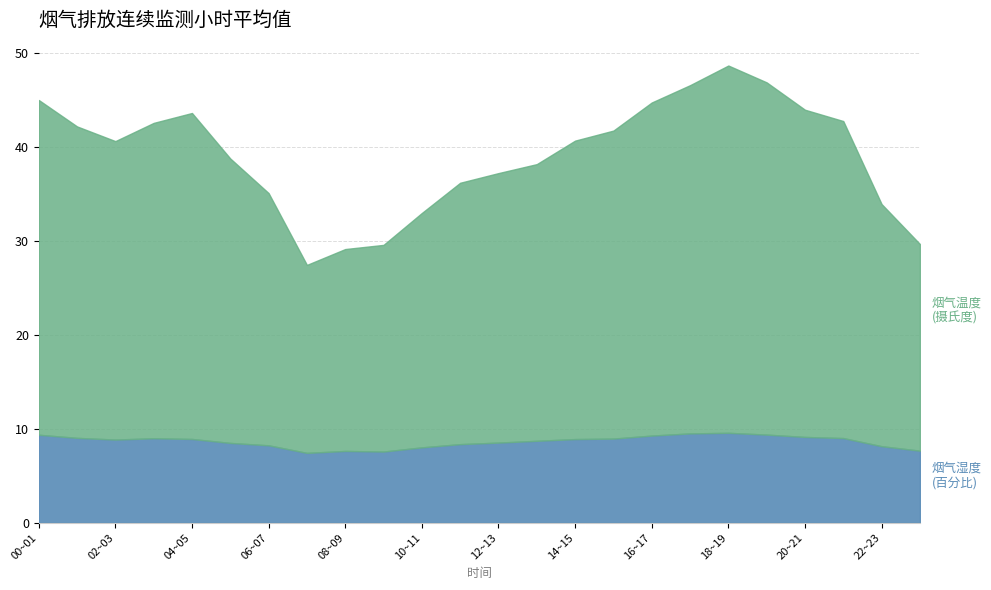

What is the maximum value for 烟气湿度(百分比)?

9.6